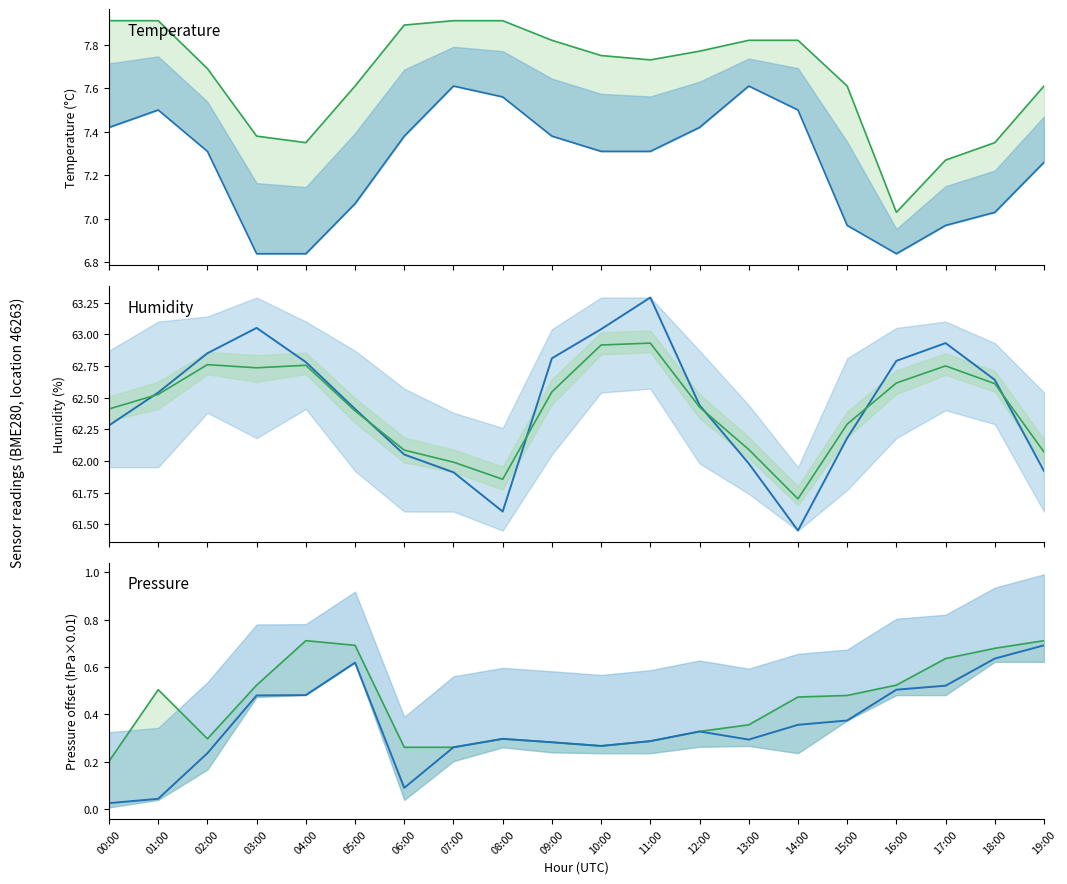

How many lines are shown in the chart?

6